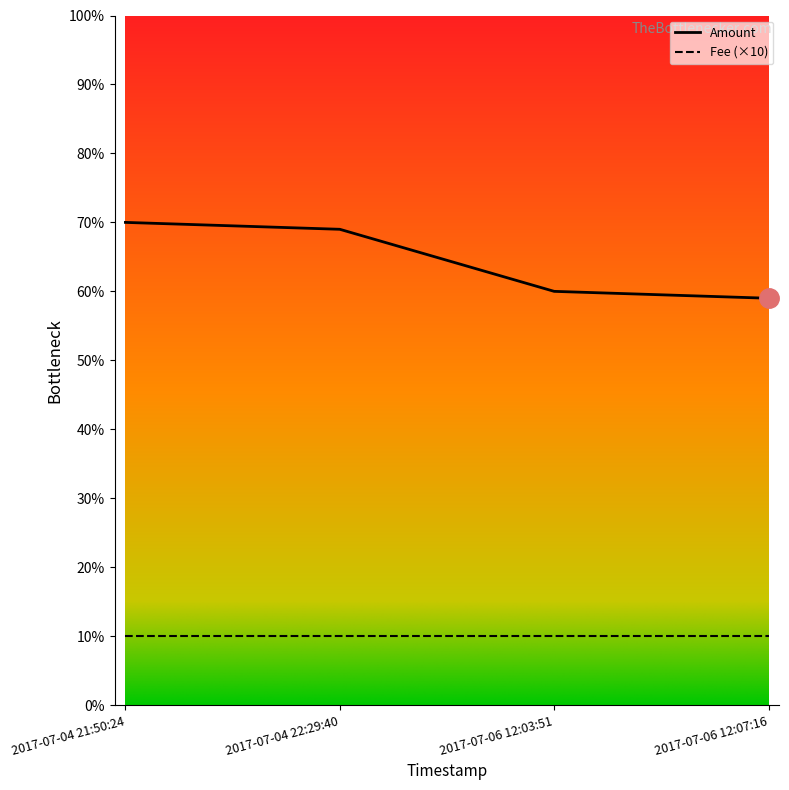

What is the spread (max minus min) of values at 2017-07-04 21:50:24?

60